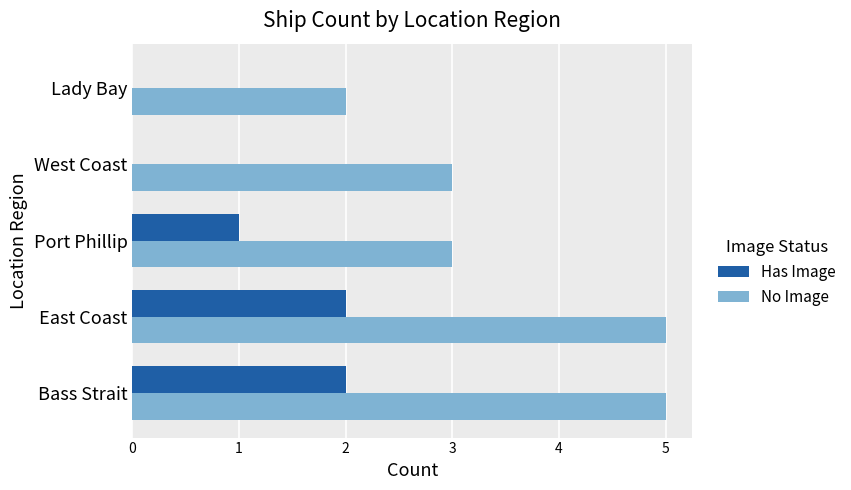

What is the maximum value shown in the chart?

5